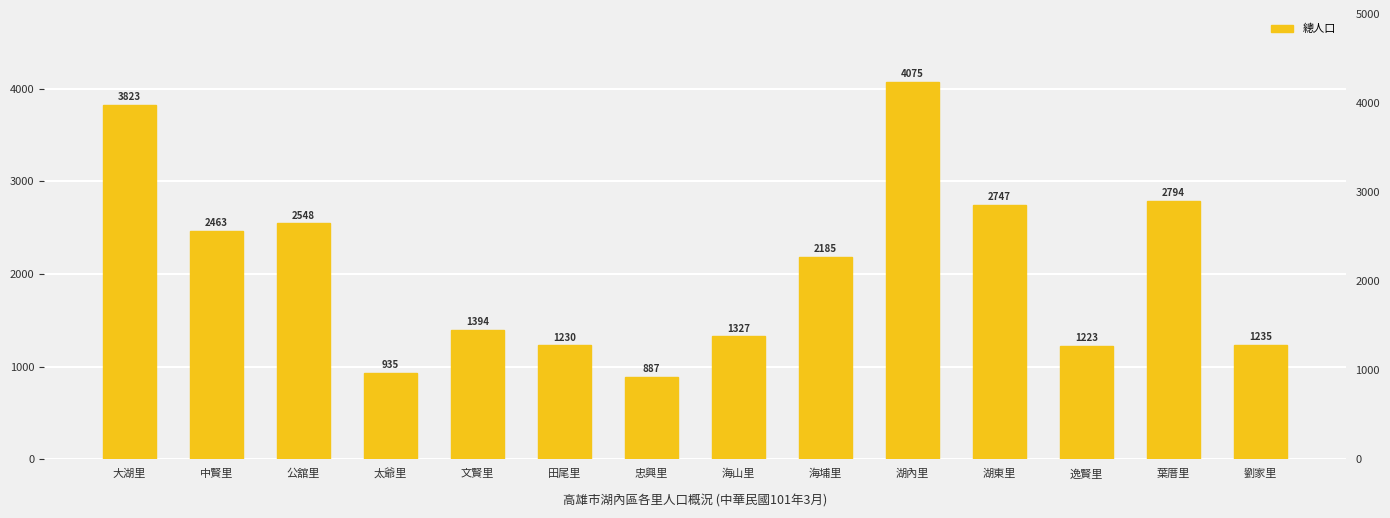

Which category has the highest value across all series?

湖內里